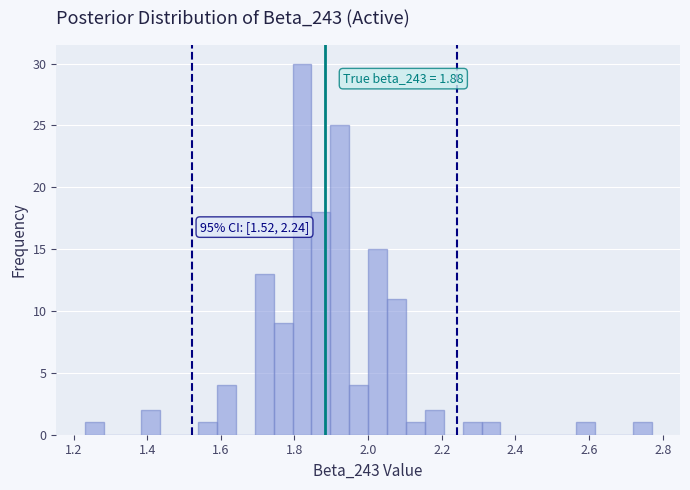

Around what value on the x-axis is the tallest bar? Give the approximate position of its centre, as read against the axis.

1.82